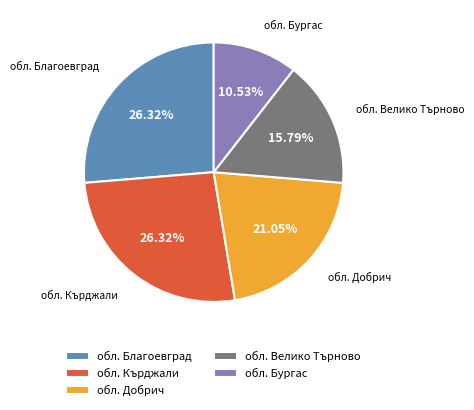

Approximately how many times larger is the value at обл. Велико Търново compared to обл. Бургас?

1.5